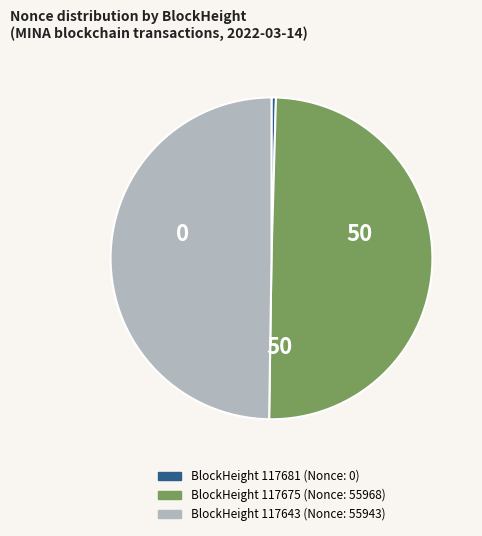

Count the number of slices in the pie.

3